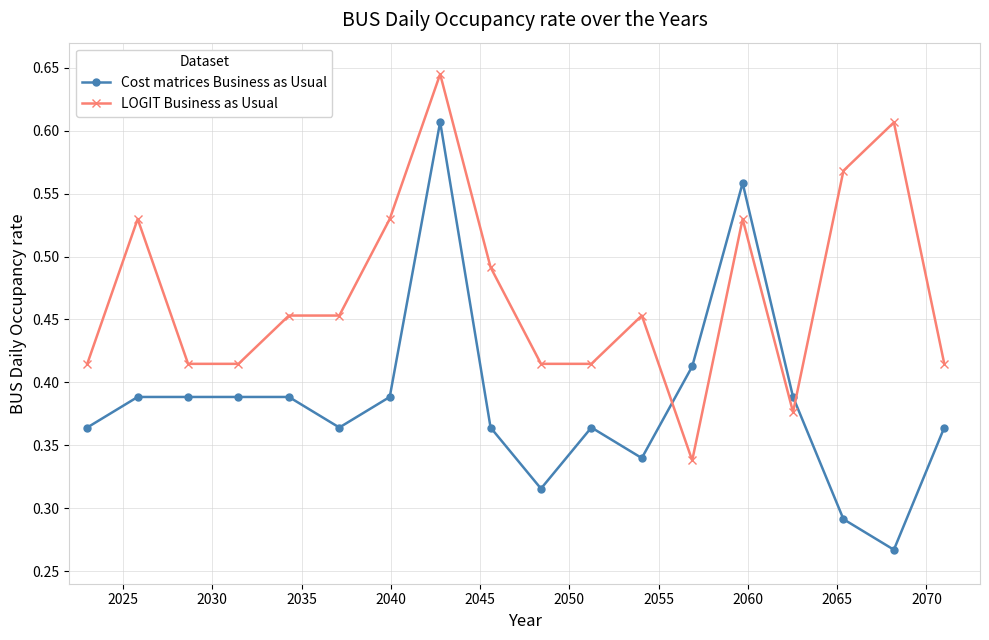

Count the LOGIT Business as Usual values in the range 0 to 1.

18